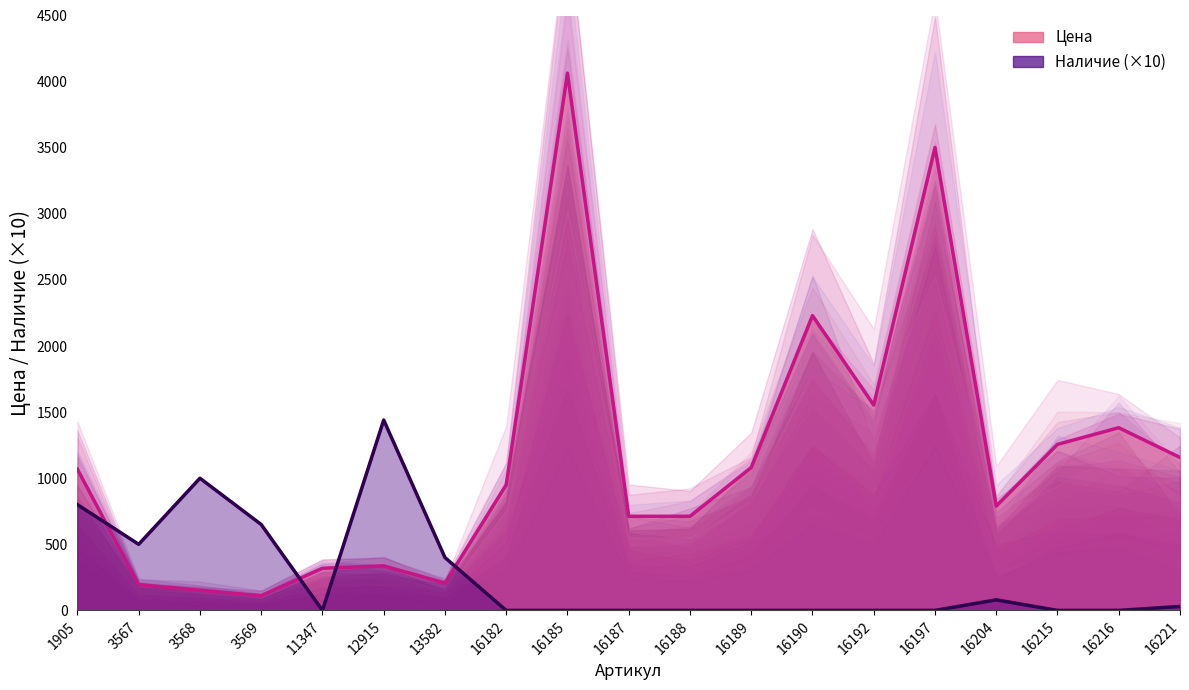

What is the total value across all series at 3568?

1153